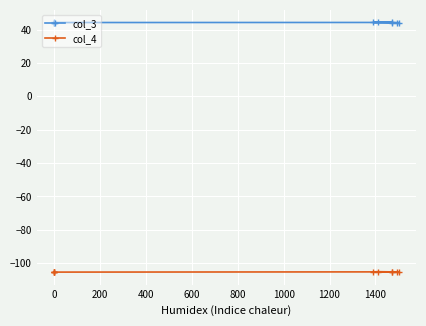

The value of col_4 at 1400 is -105.2. True or false?

True